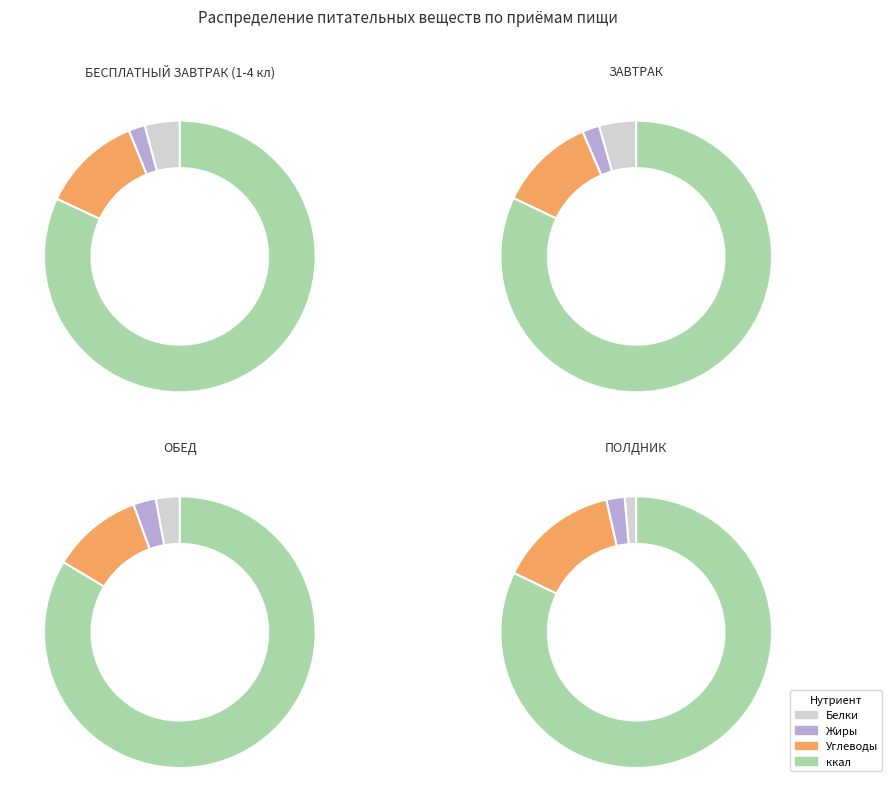

How many slices are in this pie chart?

4